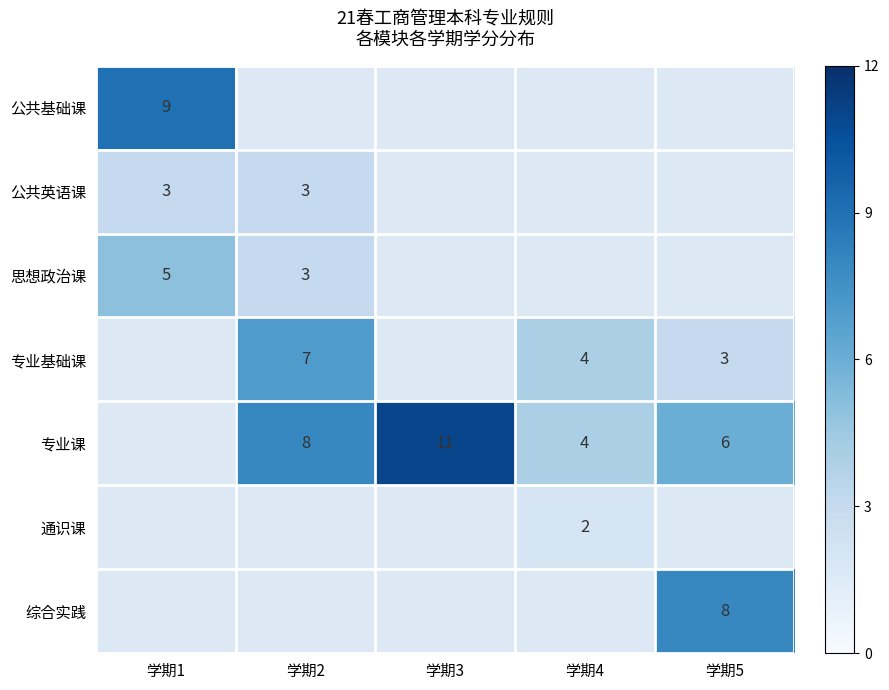

The 专业课 series shows 4 at 学期4. True or false?

True